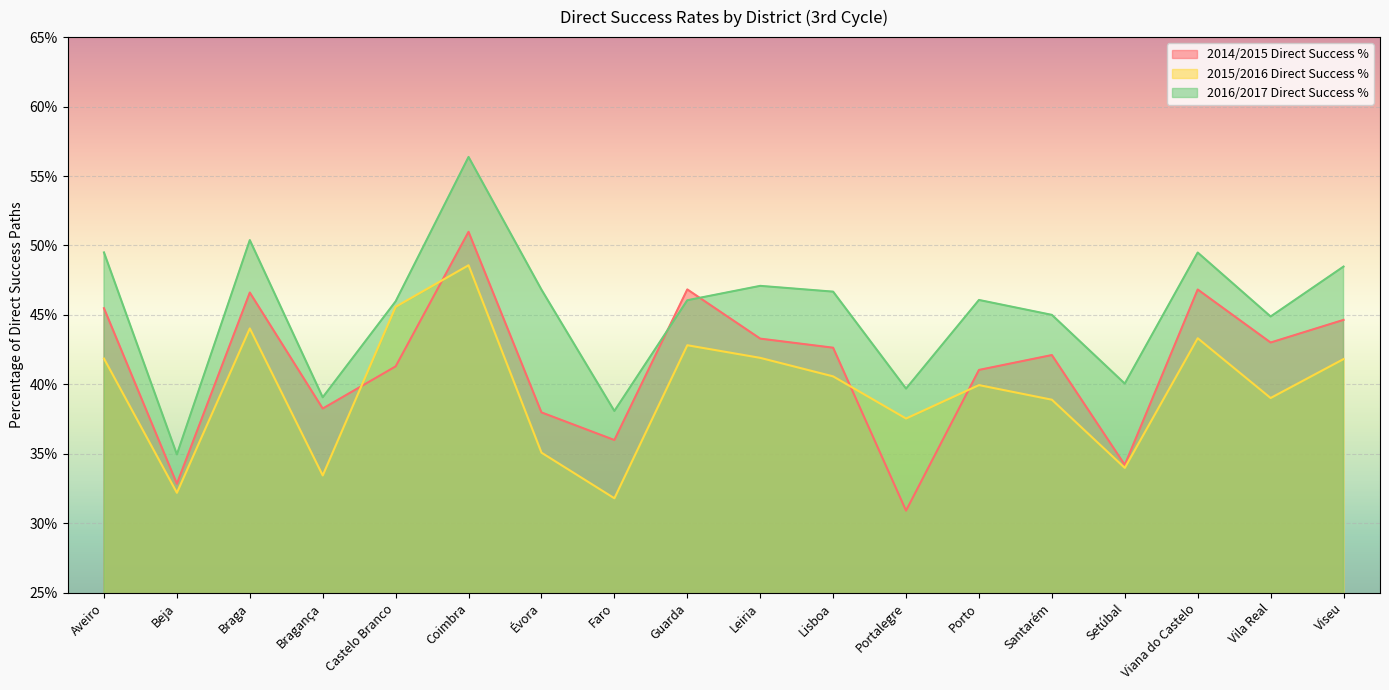

True or false: 2016/2017 Direct Success % has more than 0 interior local peaks.

True